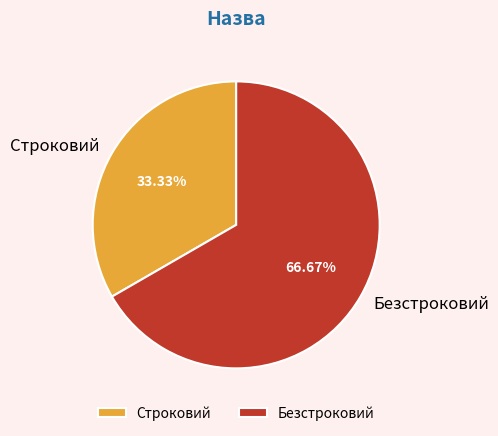

To the nearest percent, what is the combined percentage of Безстроковий and Строковий?

100%